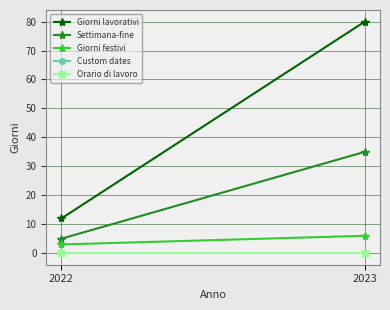

What is the greatest value displayed?

80